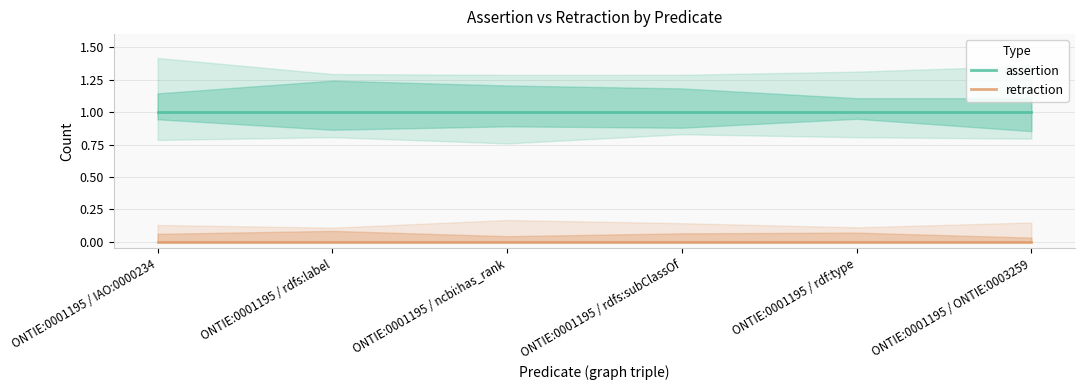

Is it true that assertion equals 1 at ONTIE:0001195 / rdf:type?

True